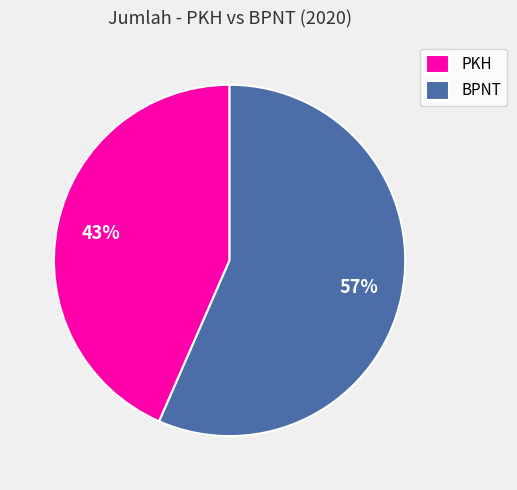

Is the sum of PKH and BPNT greater than half?

Yes